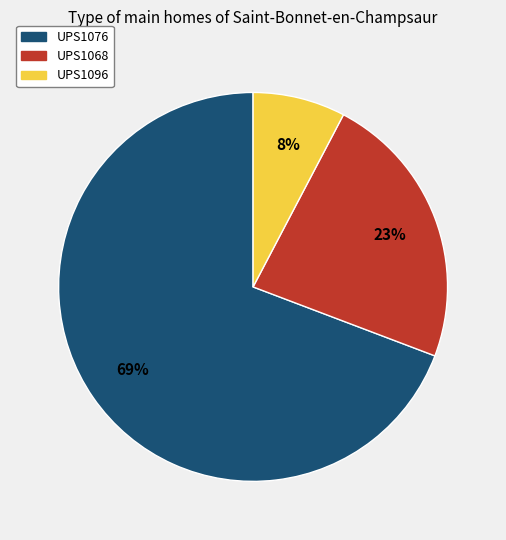

Between UPS1096 and UPS1076, which is larger?

UPS1076